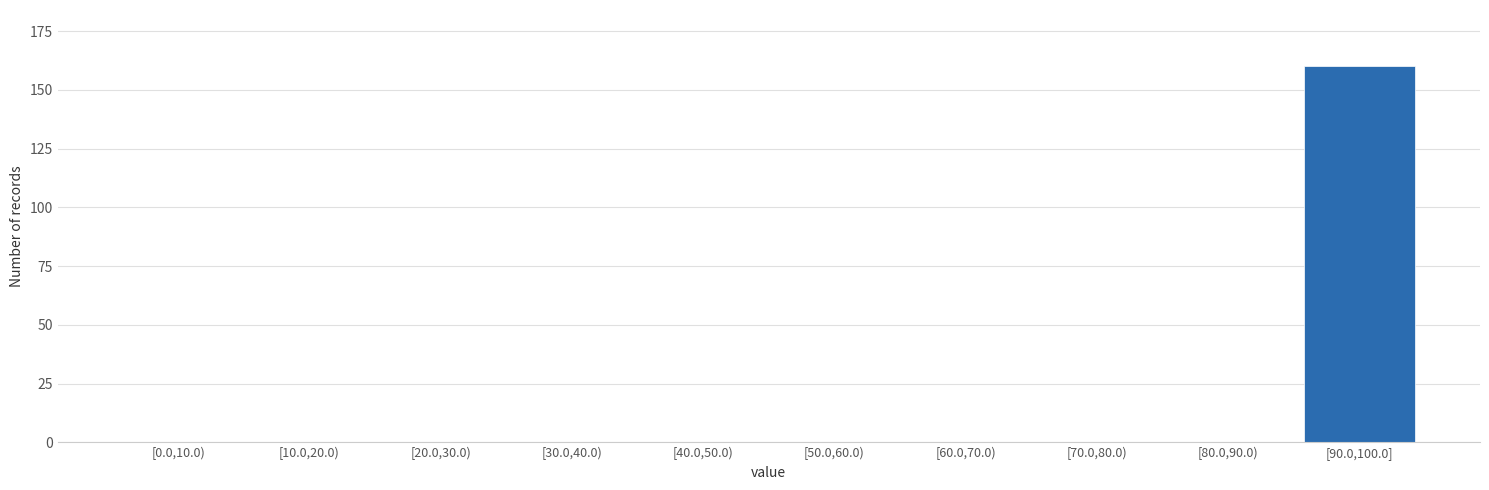

Reading right to left, list all the values displayed in this chart.

[90.0,100.0]=160	[80.0,90.0)=0	[70.0,80.0)=0	[60.0,70.0)=0	[50.0,60.0)=0	[40.0,50.0)=0	[30.0,40.0)=0	[20.0,30.0)=0	[10.0,20.0)=0	[0.0,10.0)=0